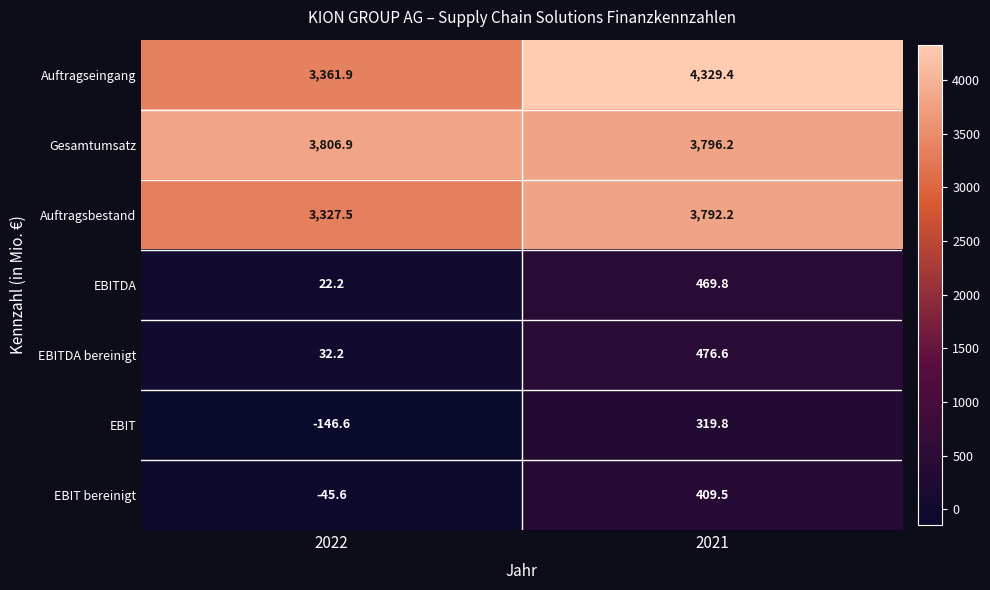

Where is Gesamtumsatz nearest to the value 3801?

2021